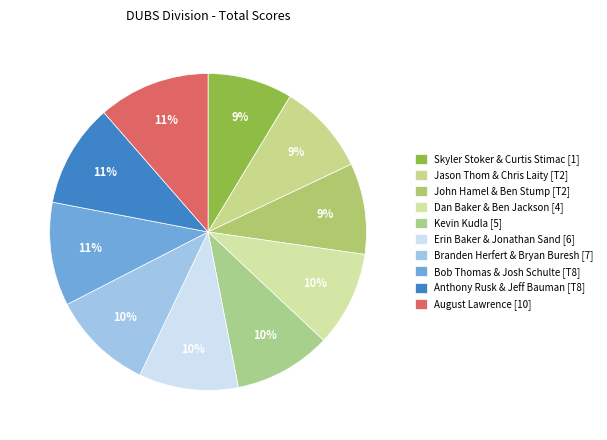

Is it true that Jason Thom & Chris Laity [T2] is 9% of the pie?

True